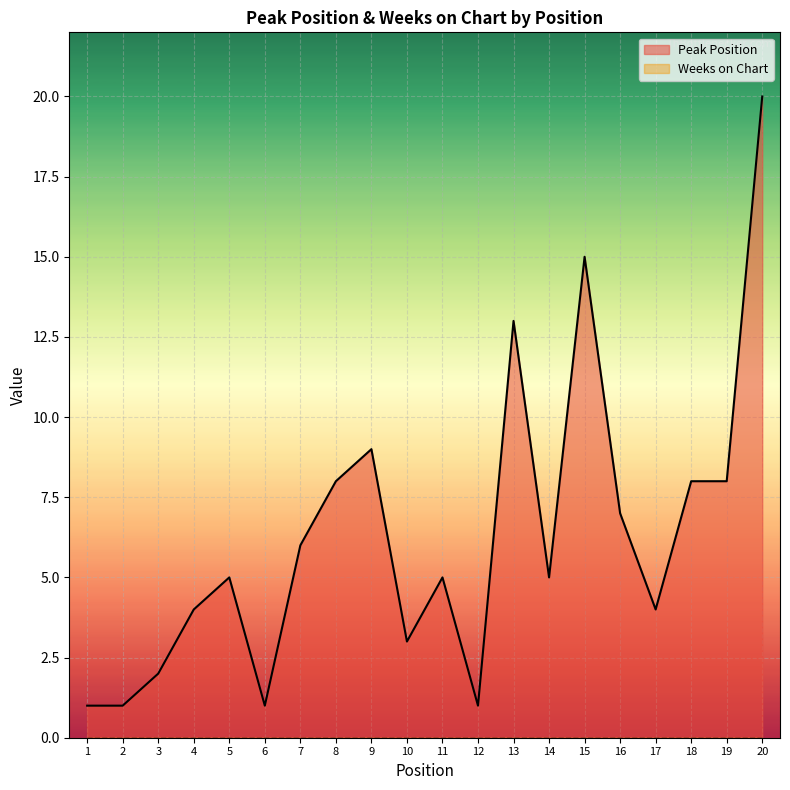

What is the smallest value displayed?

0